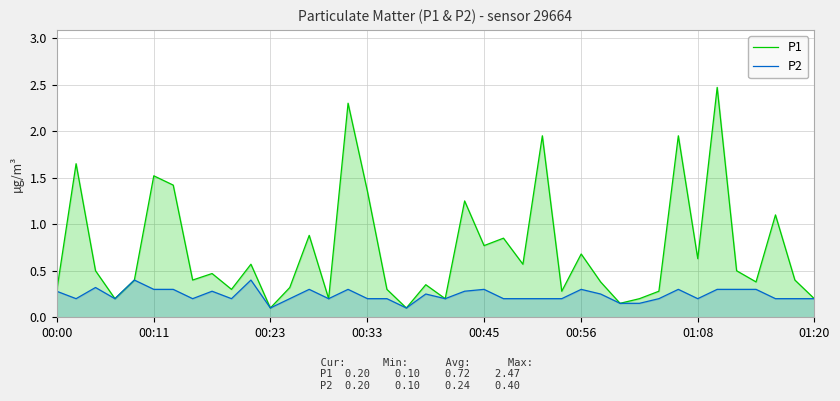

What position from the left is 9?

10